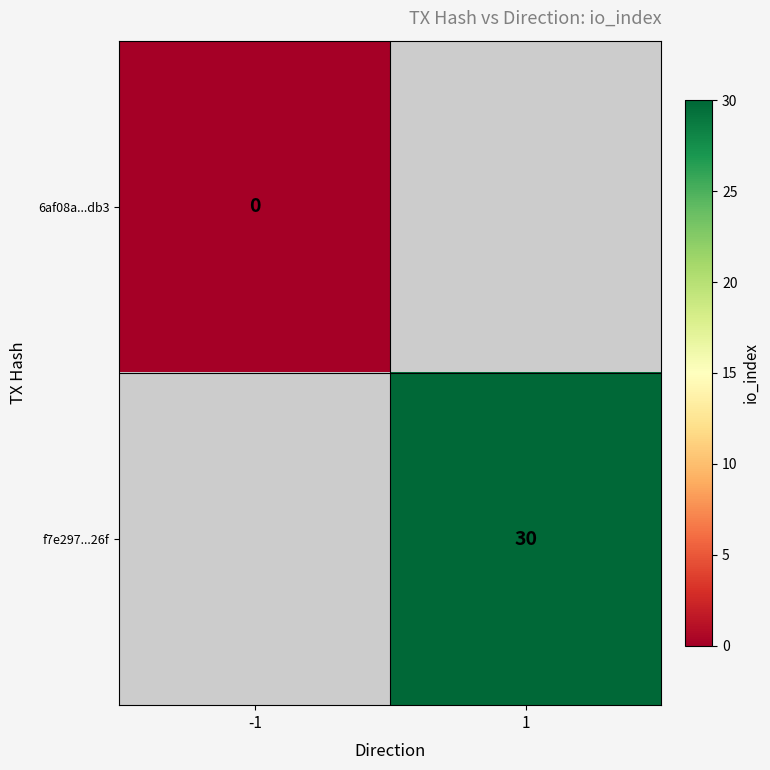

The f7e297...26f series shows 30 at 1. True or false?

True